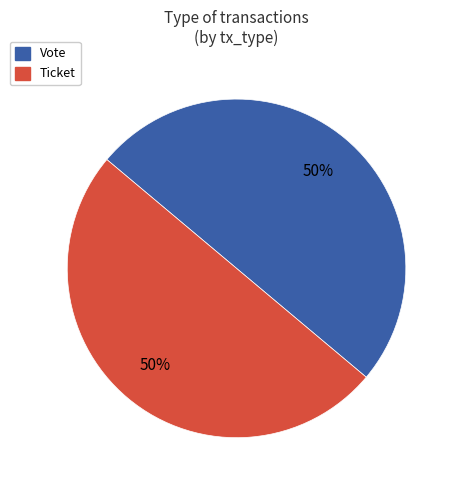

To the nearest percent, what percentage of the pie is Vote?

50%